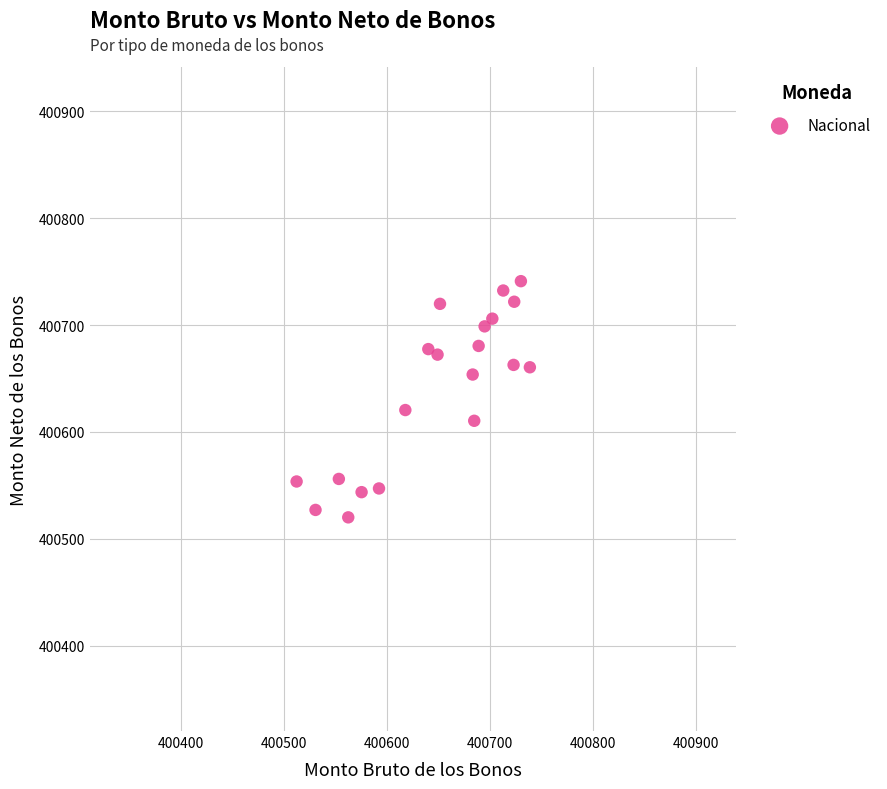

What is the range of X values (max minus min)?

226.2